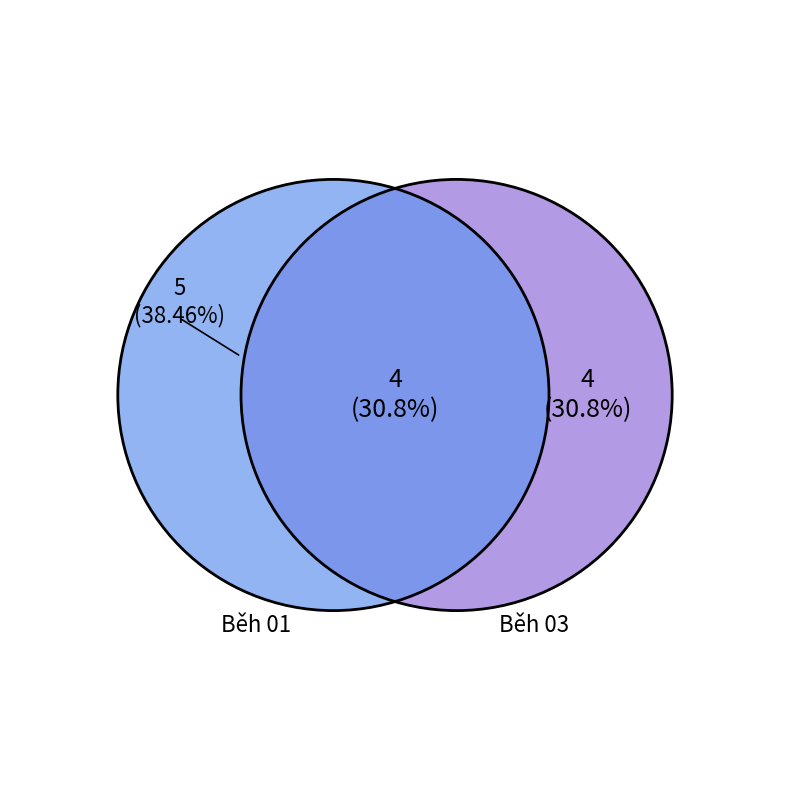

Which category has the biggest portion of the pie?

Běh 01